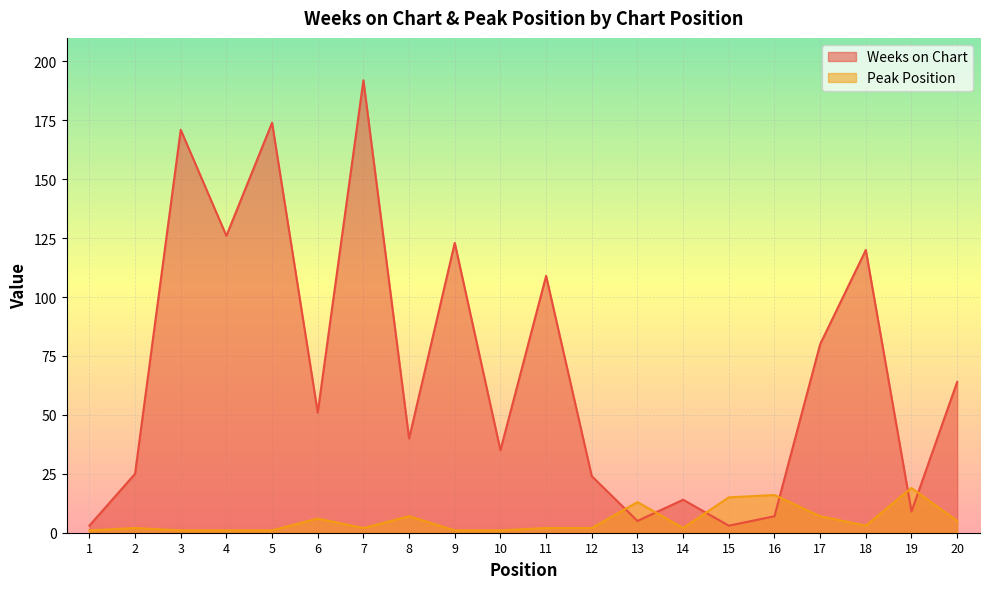

Does the chart display data point markers on the line(s)?

No